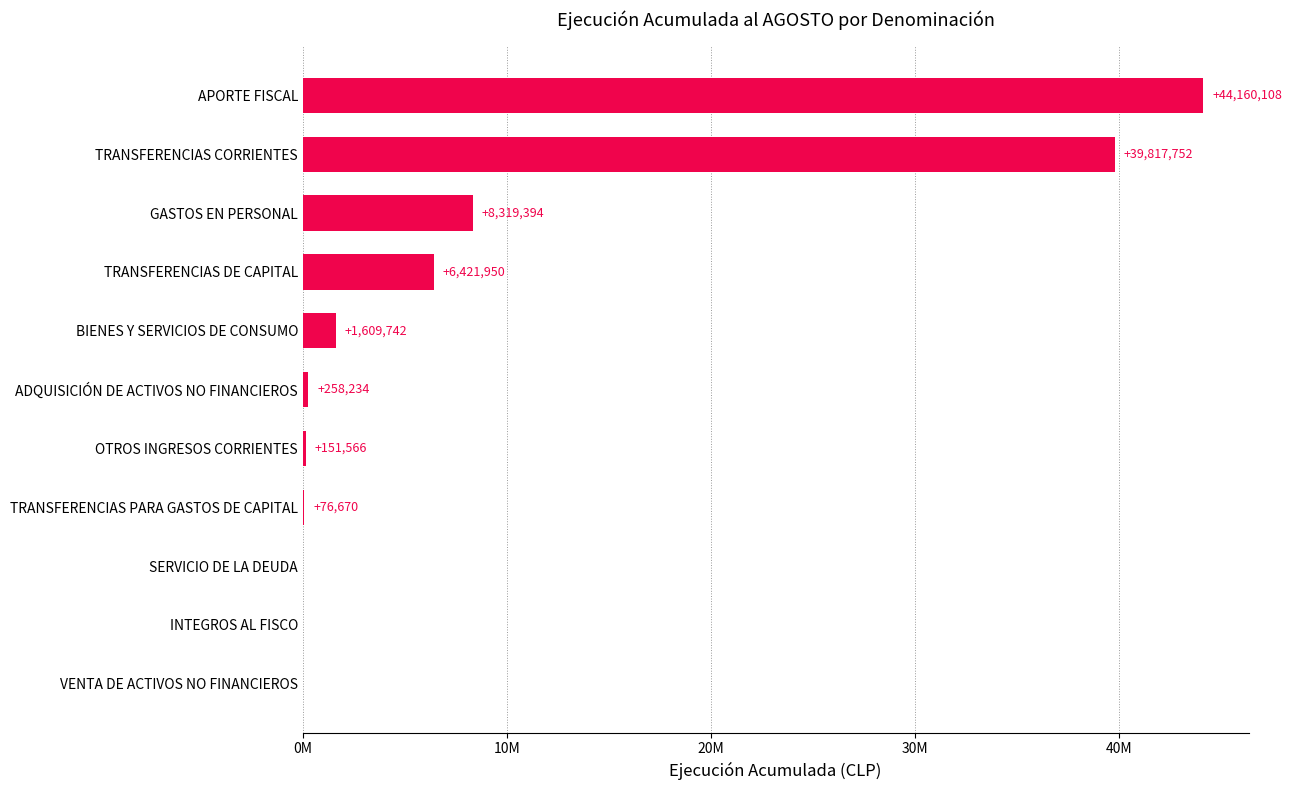

What is the difference between the maximum and minimum values?

44160108